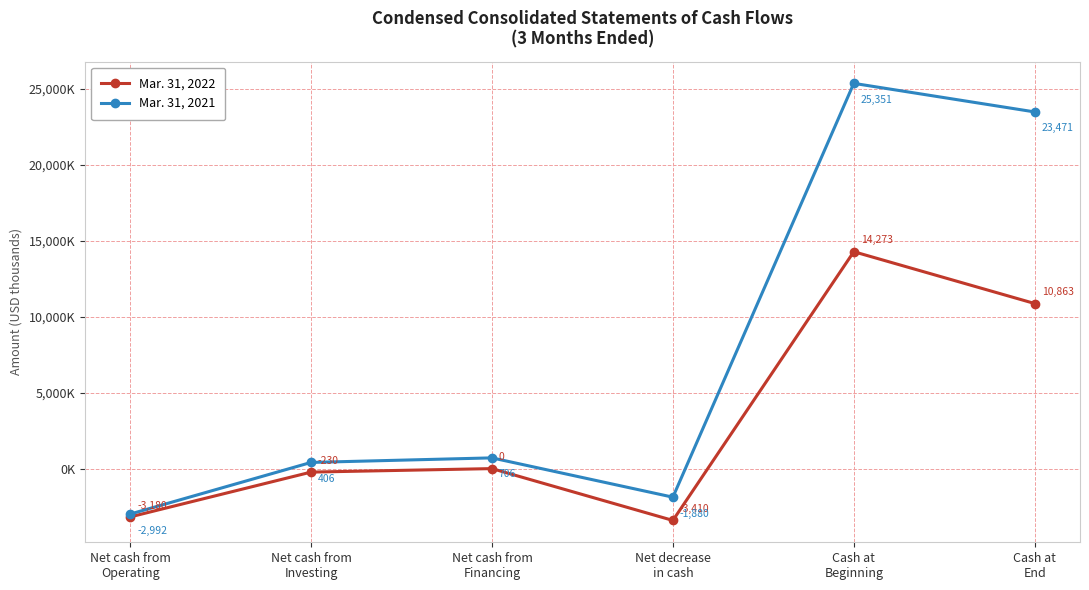

True or false: Mar. 31, 2021 and Mar. 31, 2022 intersect in this chart.

False